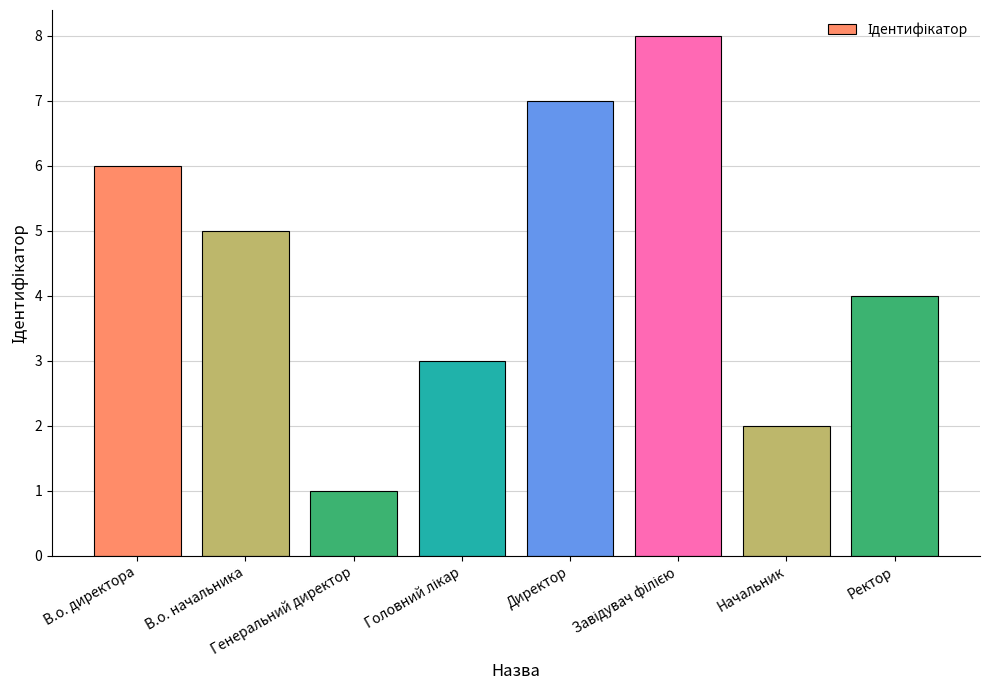

What is the greatest value displayed?

8